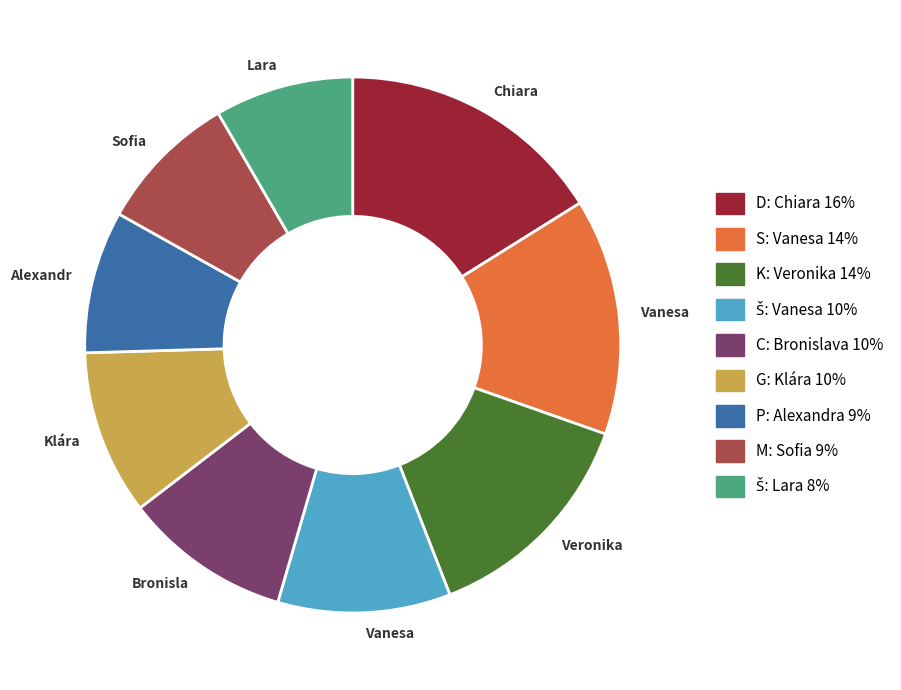

Is there any slice that represents more than half of the pie?

No